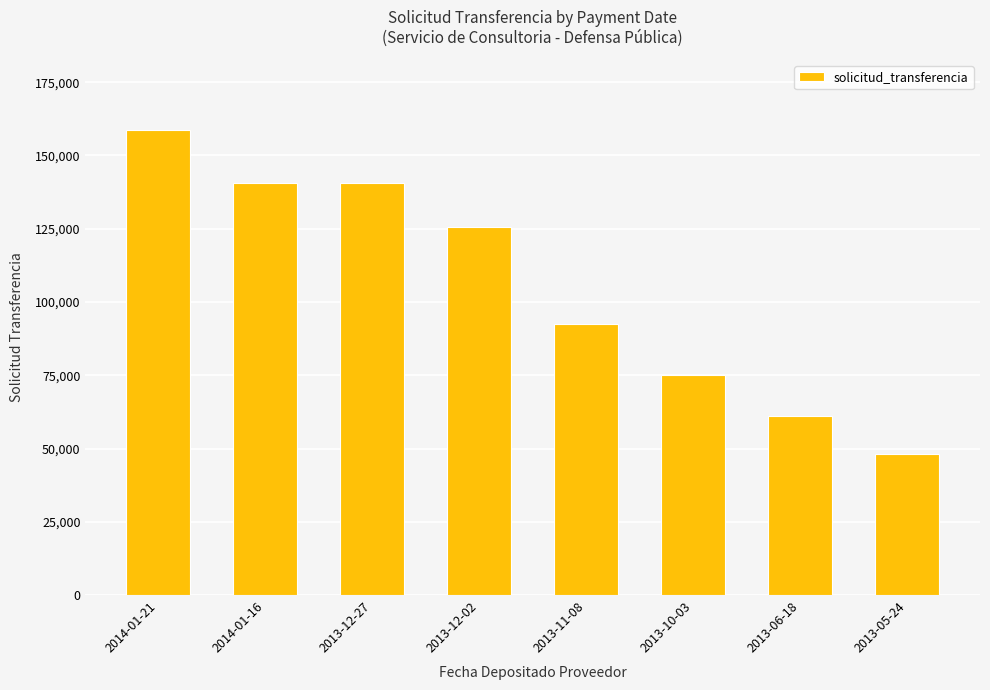

The chart shows a value of 224373 at 2014-01-16. True or false?

False